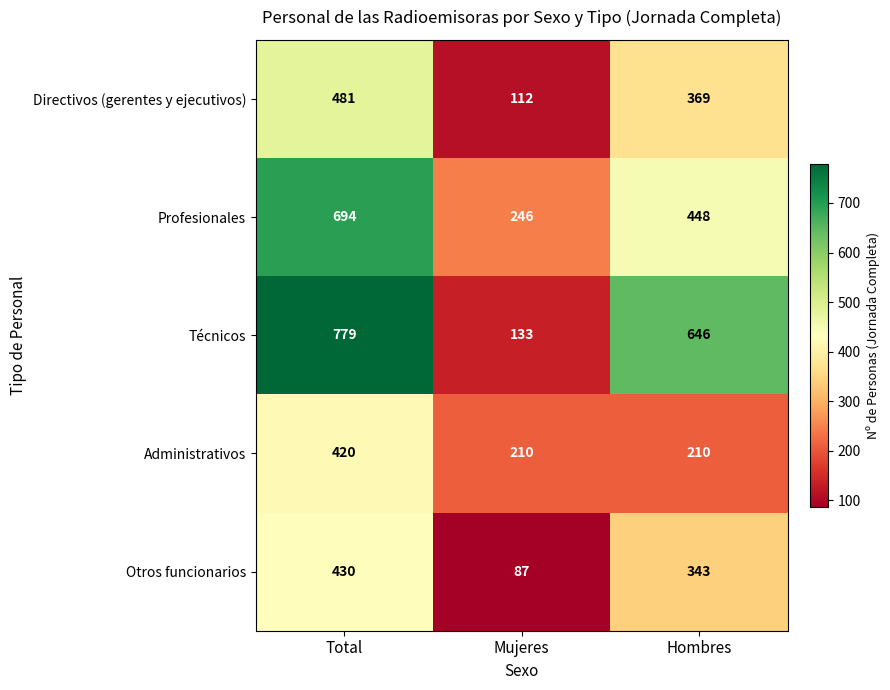

Reading left to right, extract all data points from this chart.

Directivos (gerentes y ejecutivos): 481	112	369
Profesionales: 694	246	448
Técnicos: 779	133	646
Administrativos: 420	210	210
Otros funcionarios: 430	87	343